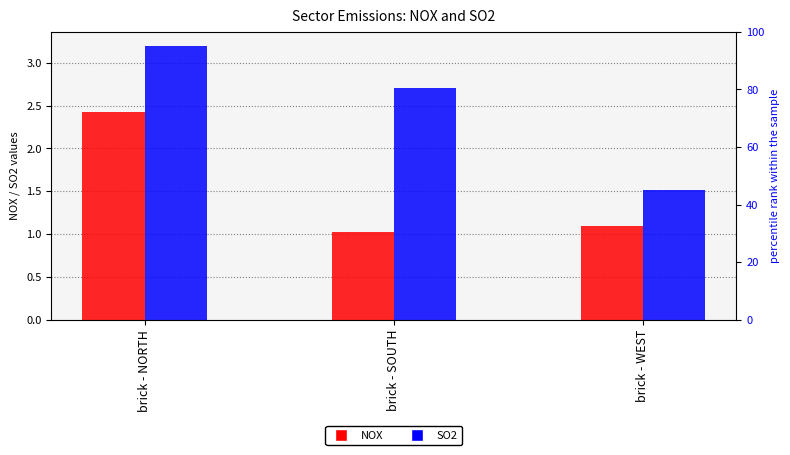

Reading left to right, transcribe all the data shown in this chart.

NOX: brick - NORTH=2.4	brick - SOUTH=1.0	brick - WEST=1.1
SO2: brick - NORTH=3.2	brick - SOUTH=2.7	brick - WEST=1.5